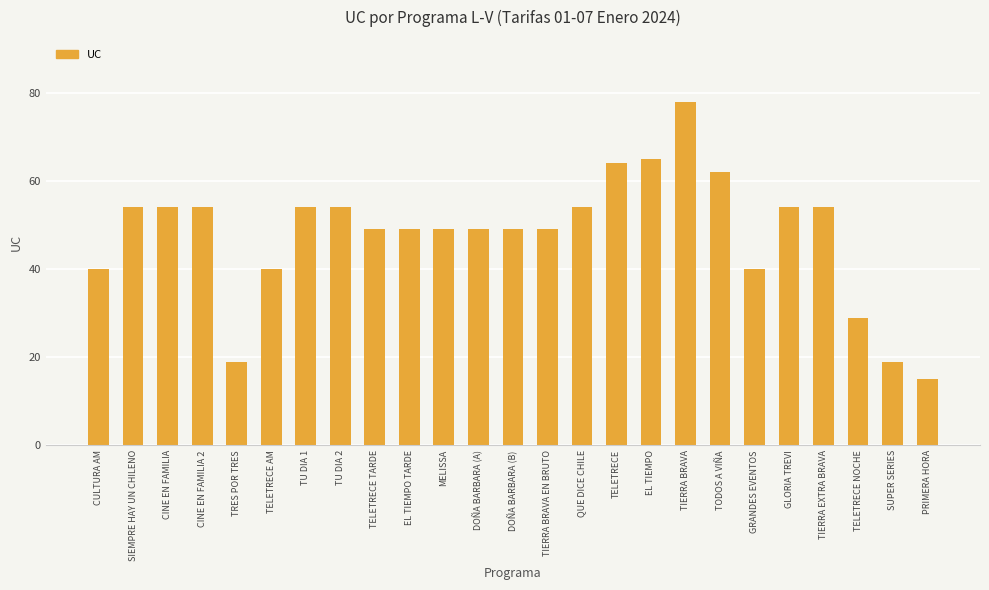

How many data points does each series have?

25